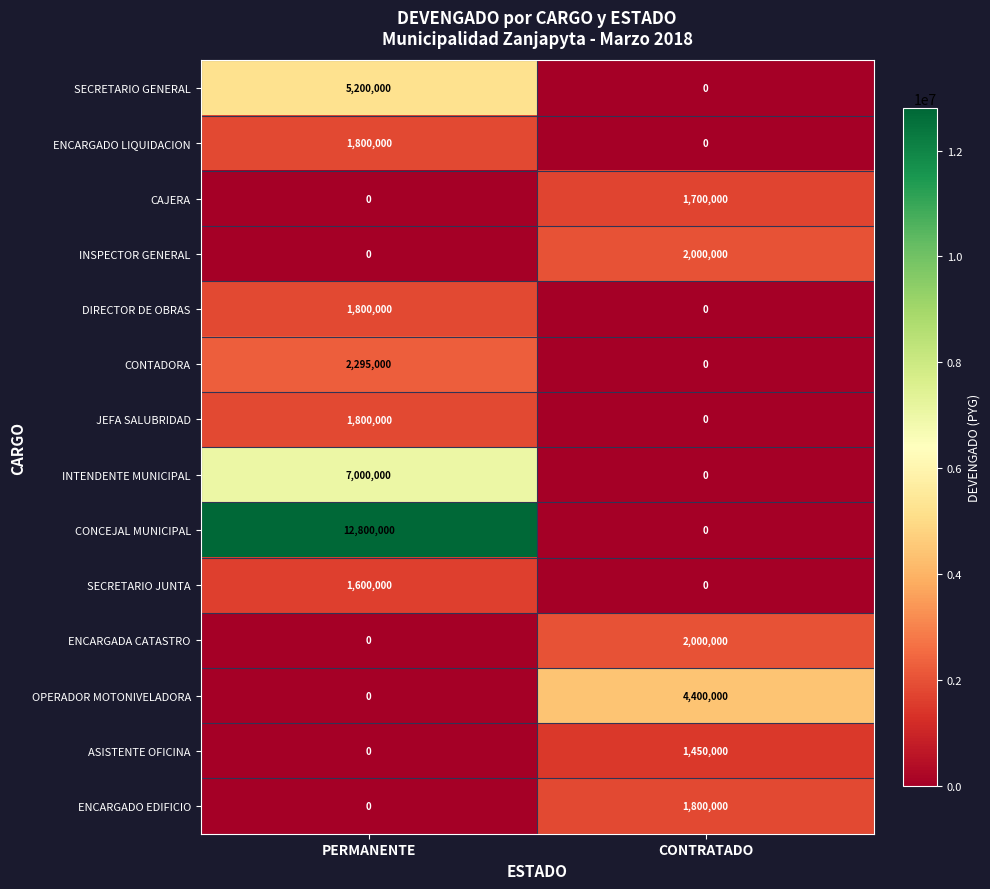

Which category has the highest value in the ASISTENTE OFICINA series?

CONTRATADO